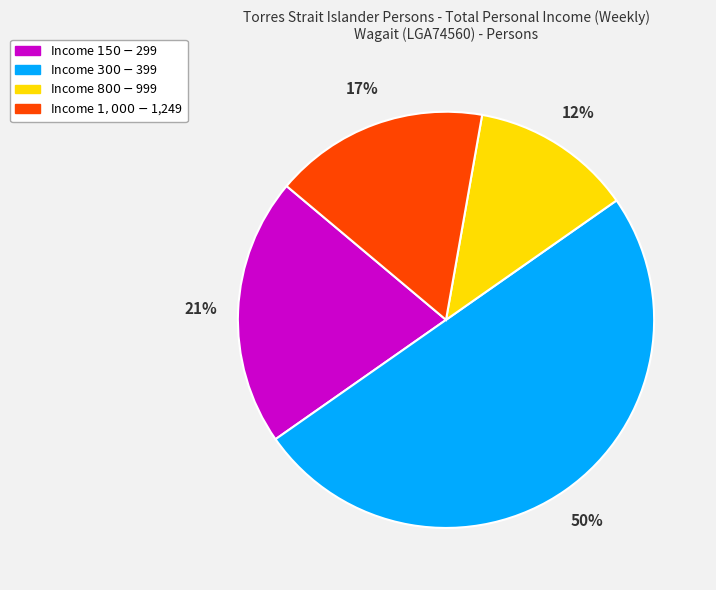

To the nearest percent, what is the average slice percentage?

25%